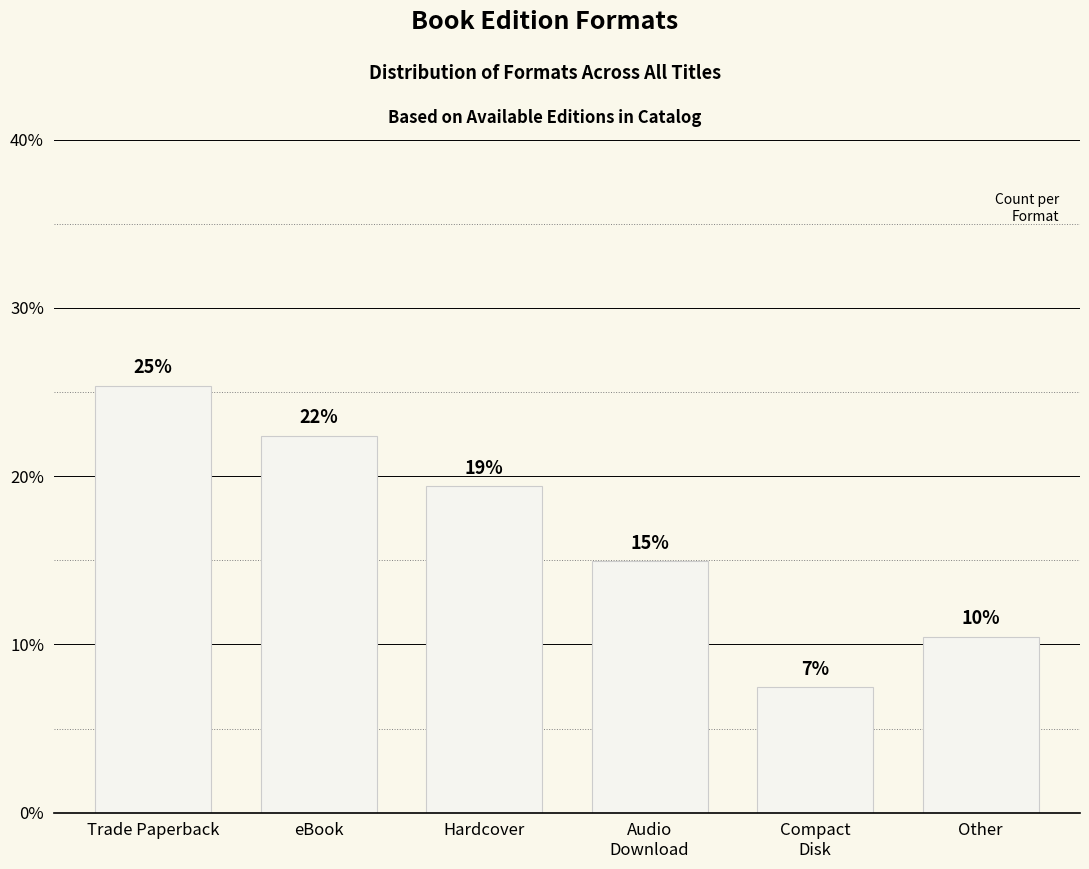

The value at eBook is 0.1. True or false?

False